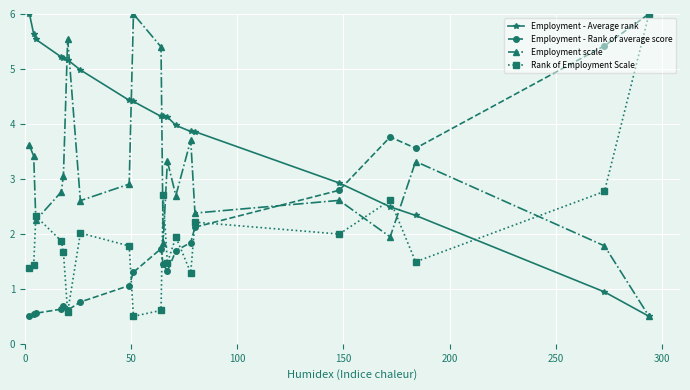

Which series has the largest total across all categories?

Employment - Average rank